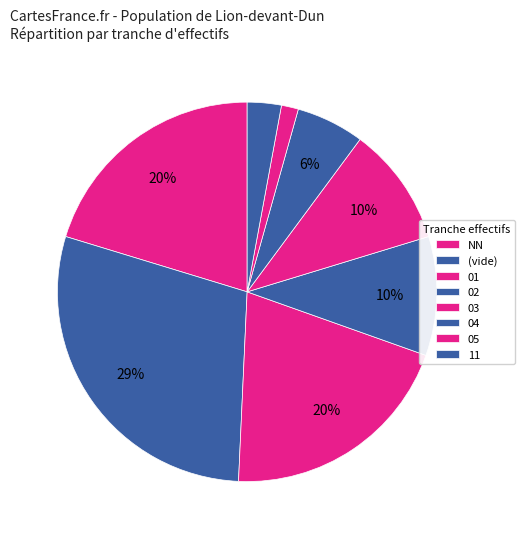

What is the change in value from 04 to 05?

-3